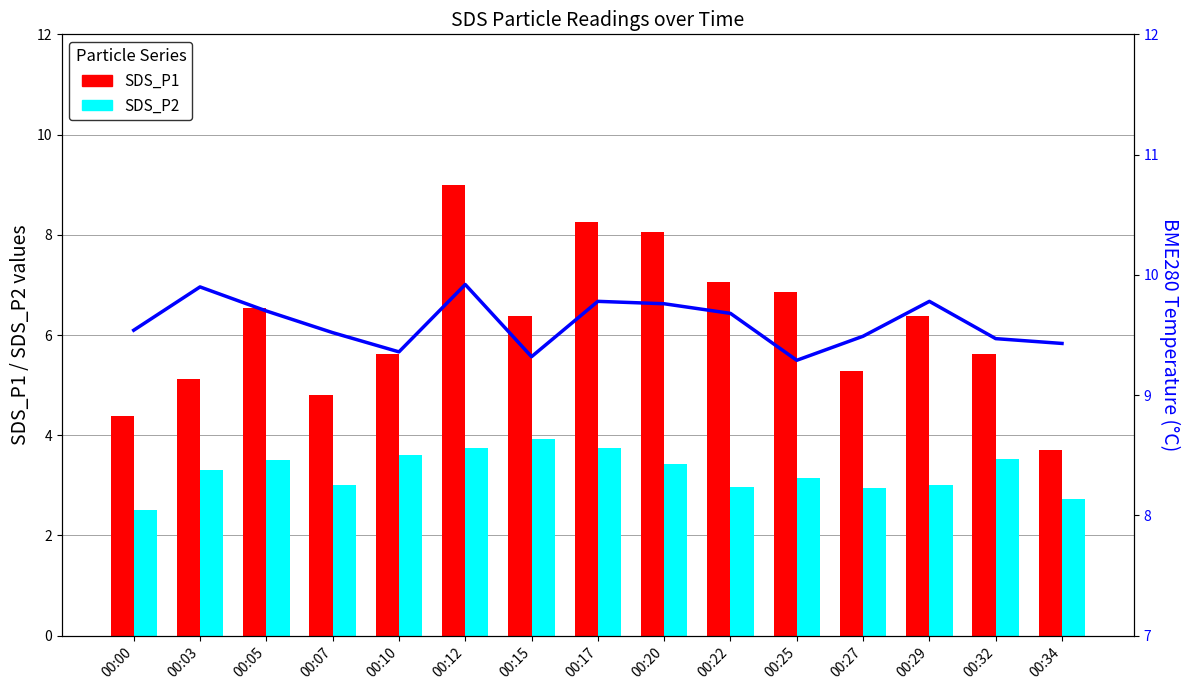

Reading left to right, what are all the values shown in this chart?

SDS_P1: 00:00=4.4	00:03=5.1	00:05=6.5	00:07=4.8	00:10=5.6	00:12=9.0	00:15=6.4	00:17=8.2	00:20=8.1	00:22=7.0	00:25=6.8	00:27=5.3	00:29=6.4	00:32=5.6	00:34=3.7
SDS_P2: 00:00=2.5	00:03=3.3	00:05=3.5	00:07=3.0	00:10=3.6	00:12=3.8	00:15=3.9	00:17=3.8	00:20=3.4	00:22=3.0	00:25=3.1	00:27=3.0	00:29=3.0	00:32=3.5	00:34=2.7
BME280_temperature: 00:00=9.5	00:03=9.9	00:05=9.7	00:07=9.5	00:10=9.4	00:12=9.9	00:15=9.3	00:17=9.8	00:20=9.8	00:22=9.7	00:25=9.3	00:27=9.5	00:29=9.8	00:32=9.5	00:34=9.4